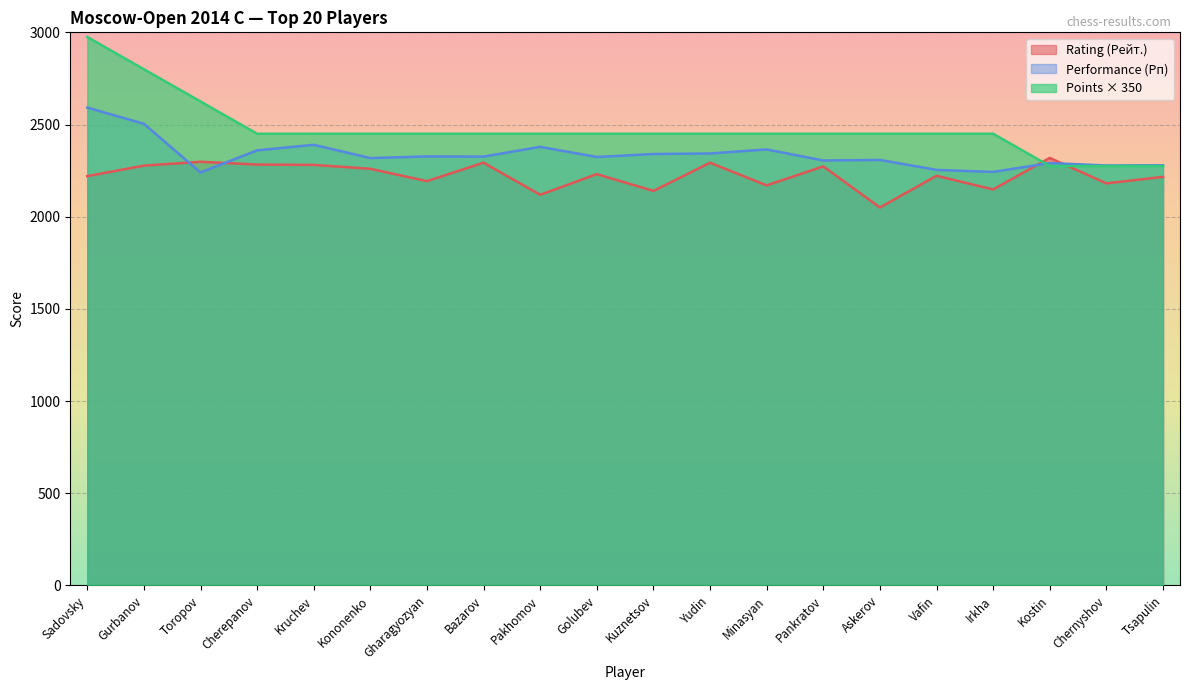

Which series has the largest range (max minus min)?

Points × 350